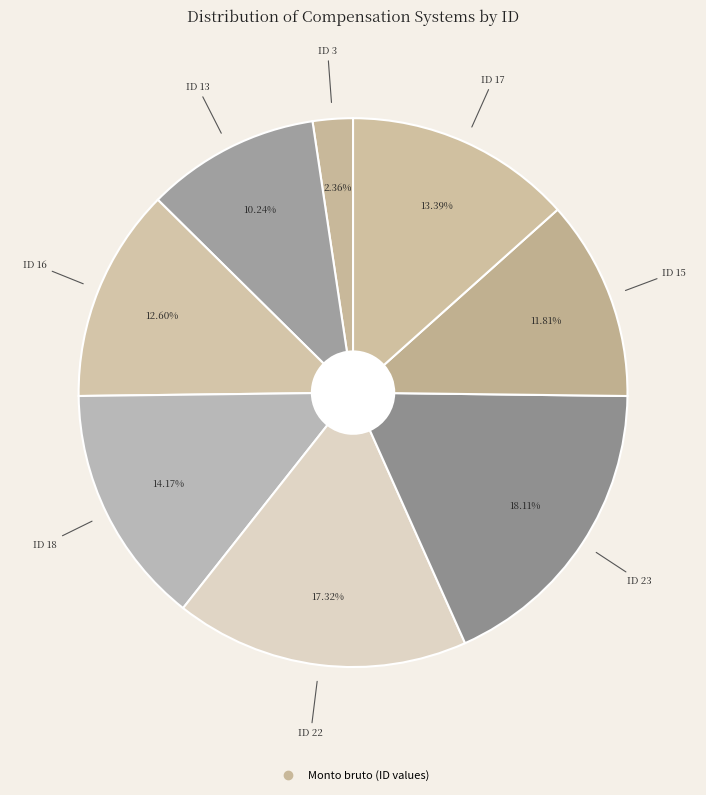

Count the number of slices in the pie.

8